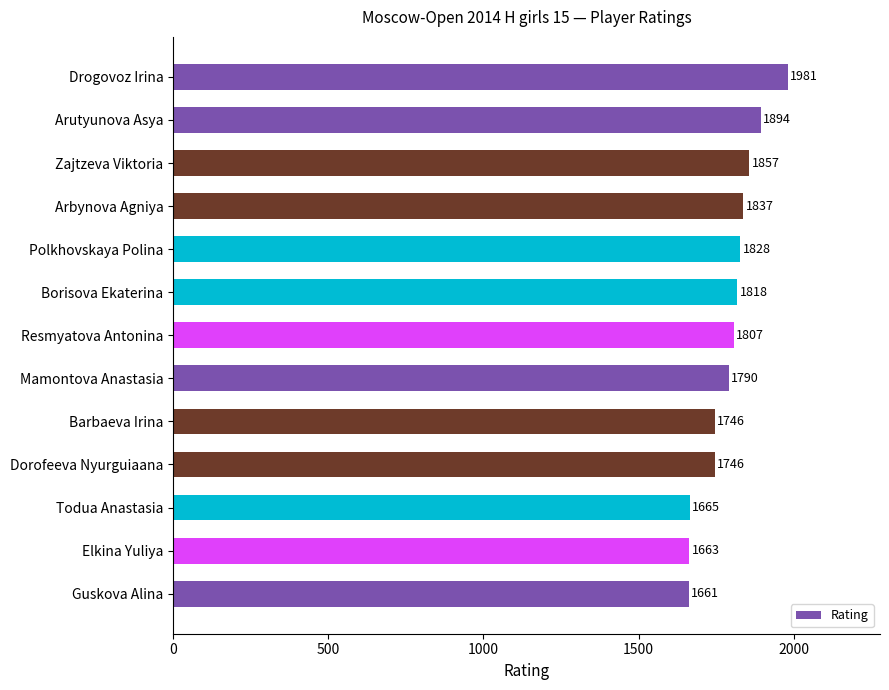

Reading top to bottom, what are all the values shown in this chart?

1981	1894	1857	1837	1828	1818	1807	1790	1746	1746	1665	1663	1661